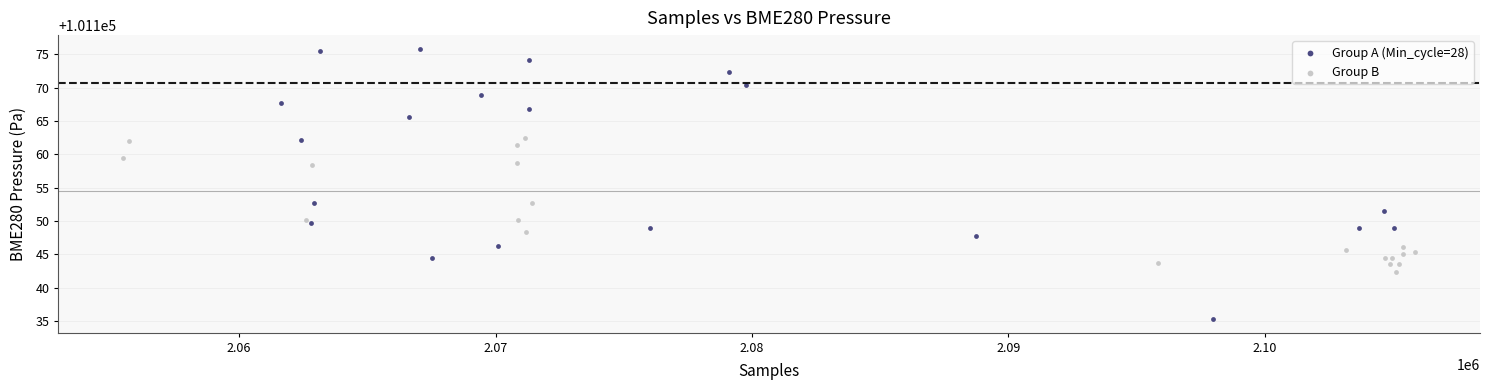

Which series contains the highest Y value?

Group A (Min_cycle=28)